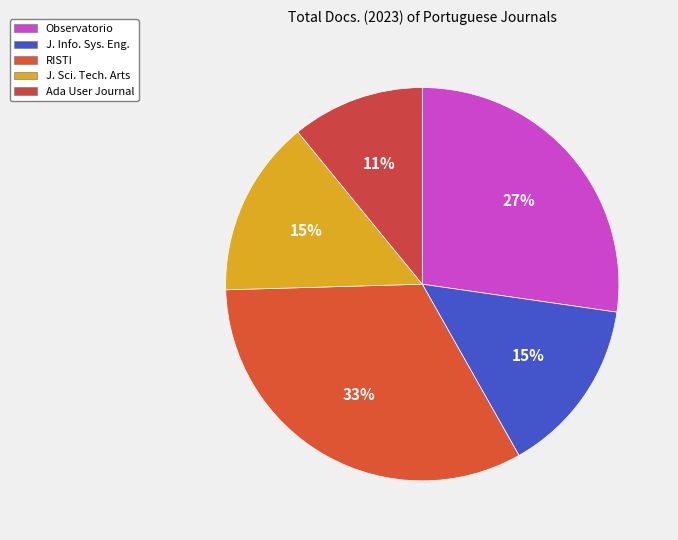

To the nearest percent, what is the difference between the Observatorio and Ada User Journal slice percentages?

16%